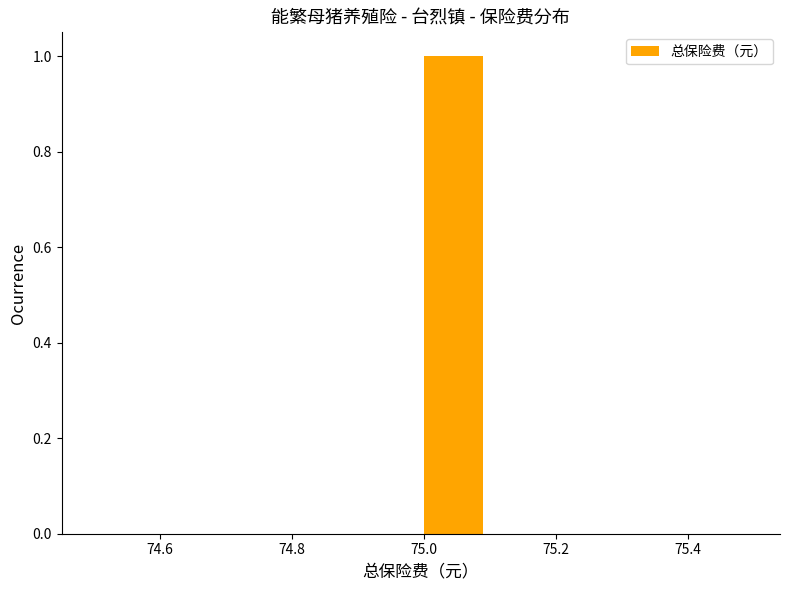

Which range on the x-axis has the tallest bar?

75.0 to 75.1